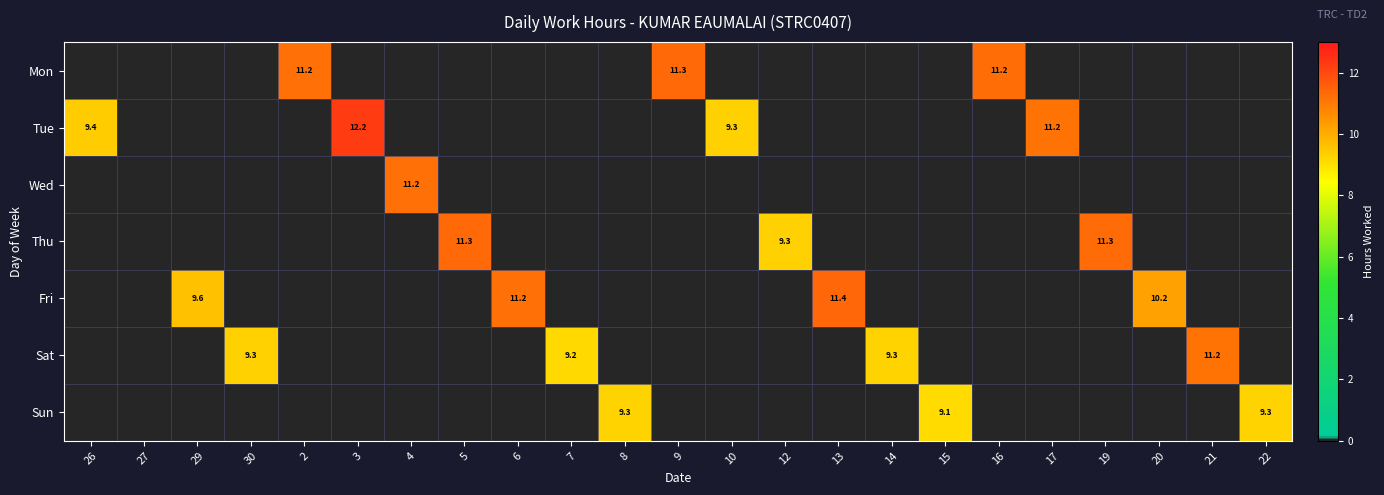

What is the greatest value displayed?

12.2